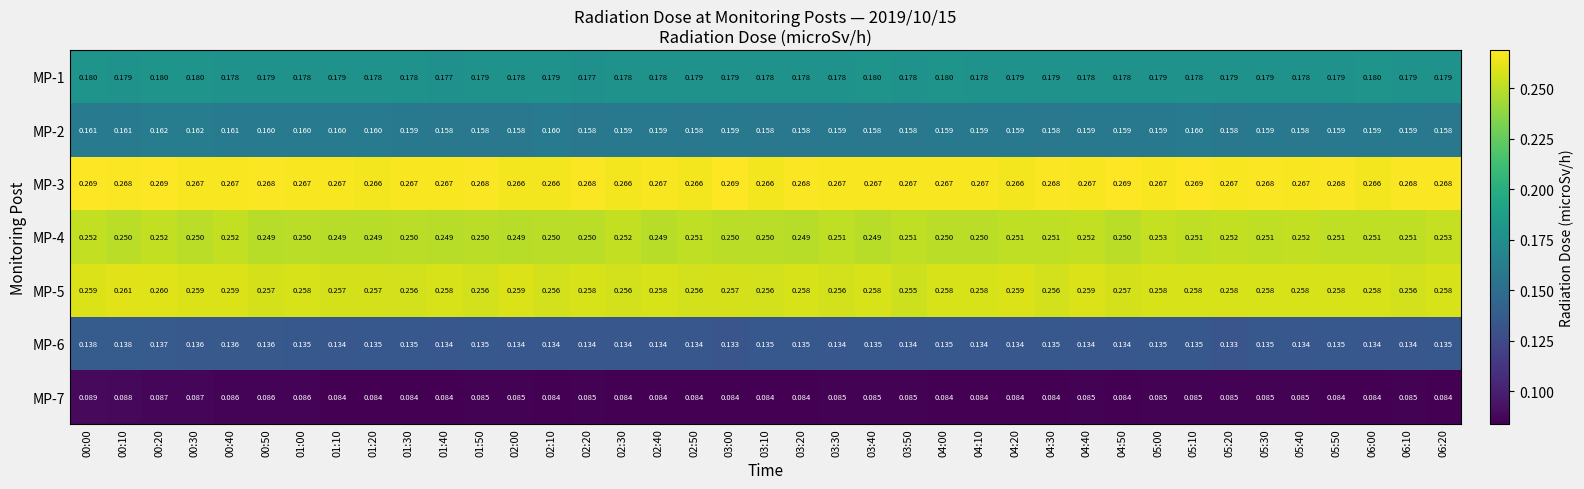

What is the total value across all series at 05:40?

1.3